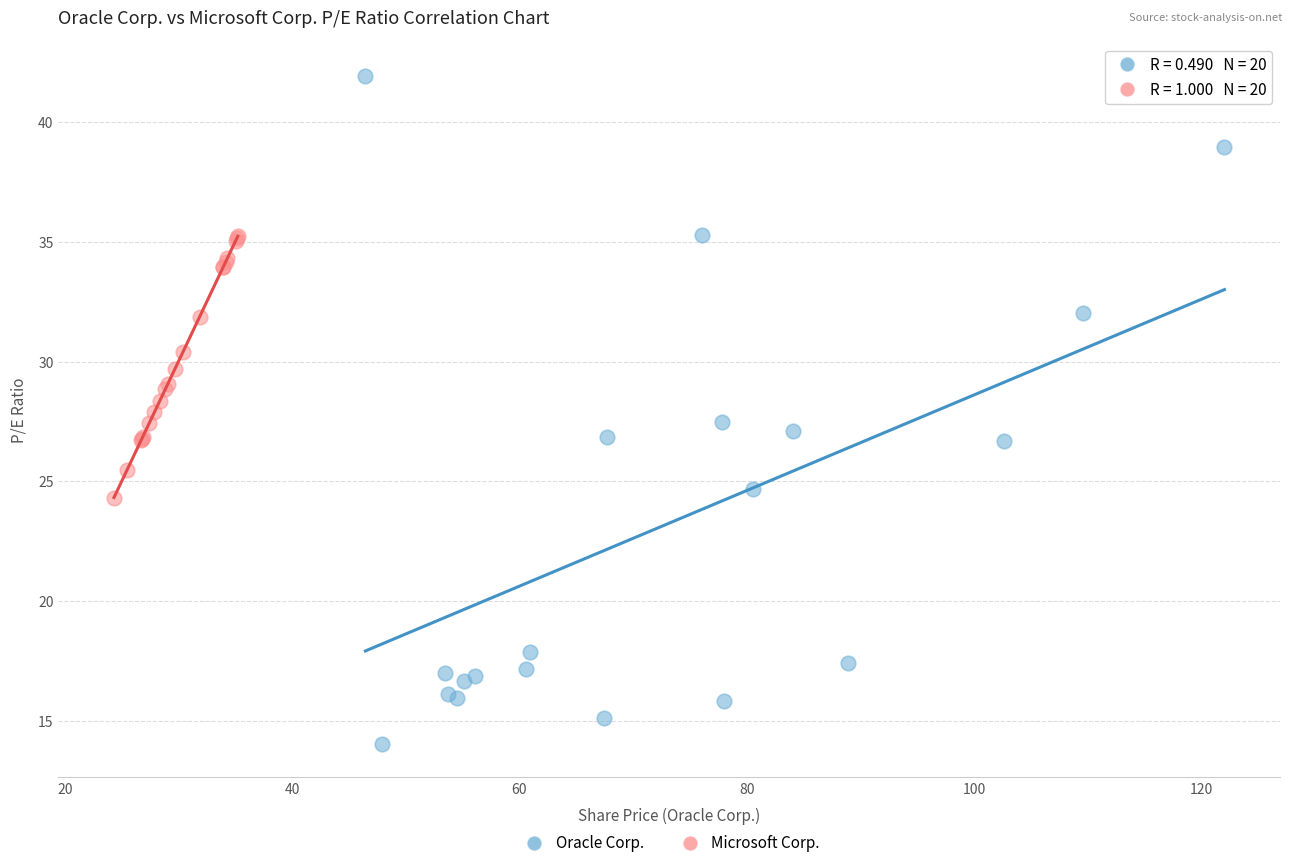

What are all the series names shown in the legend?

Oracle Corp., Microsoft Corp.